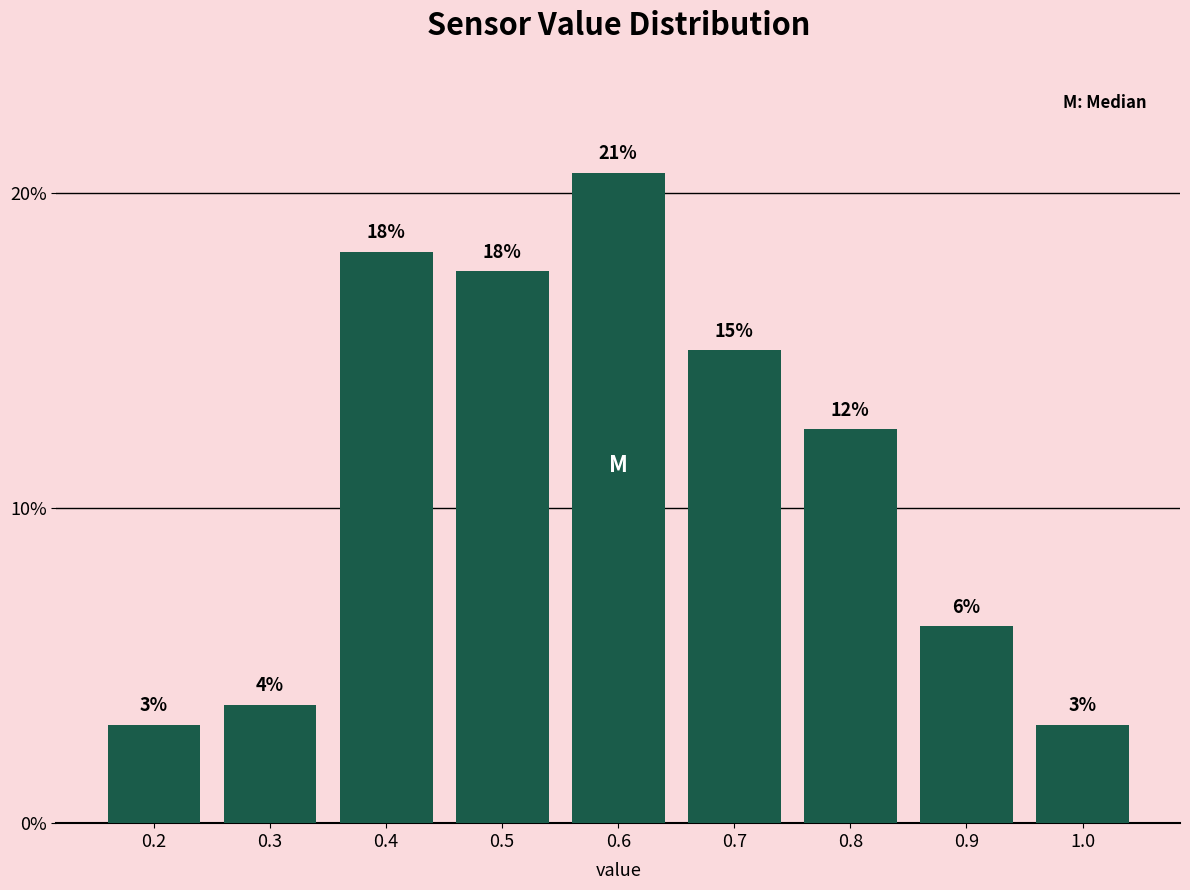

Does the chart contain any negative values?

No